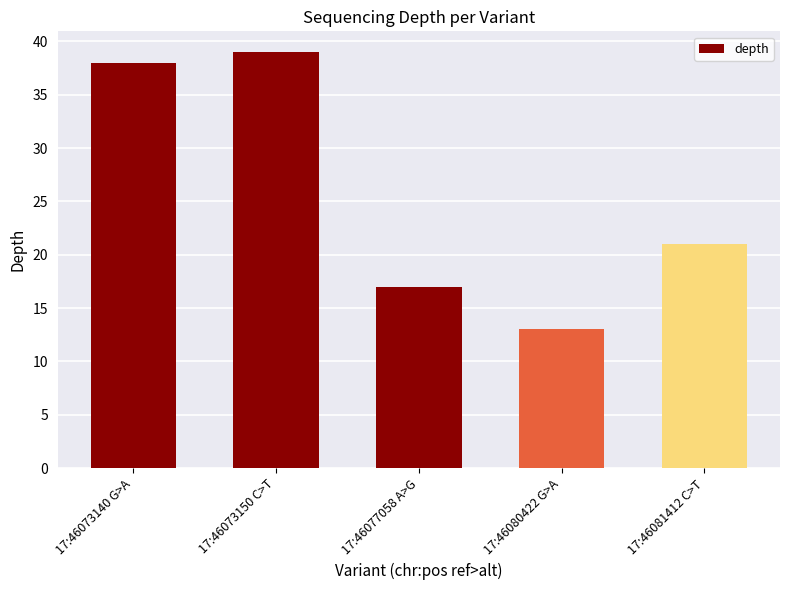

Which category has the highest value across all series?

17:46073150 C>T